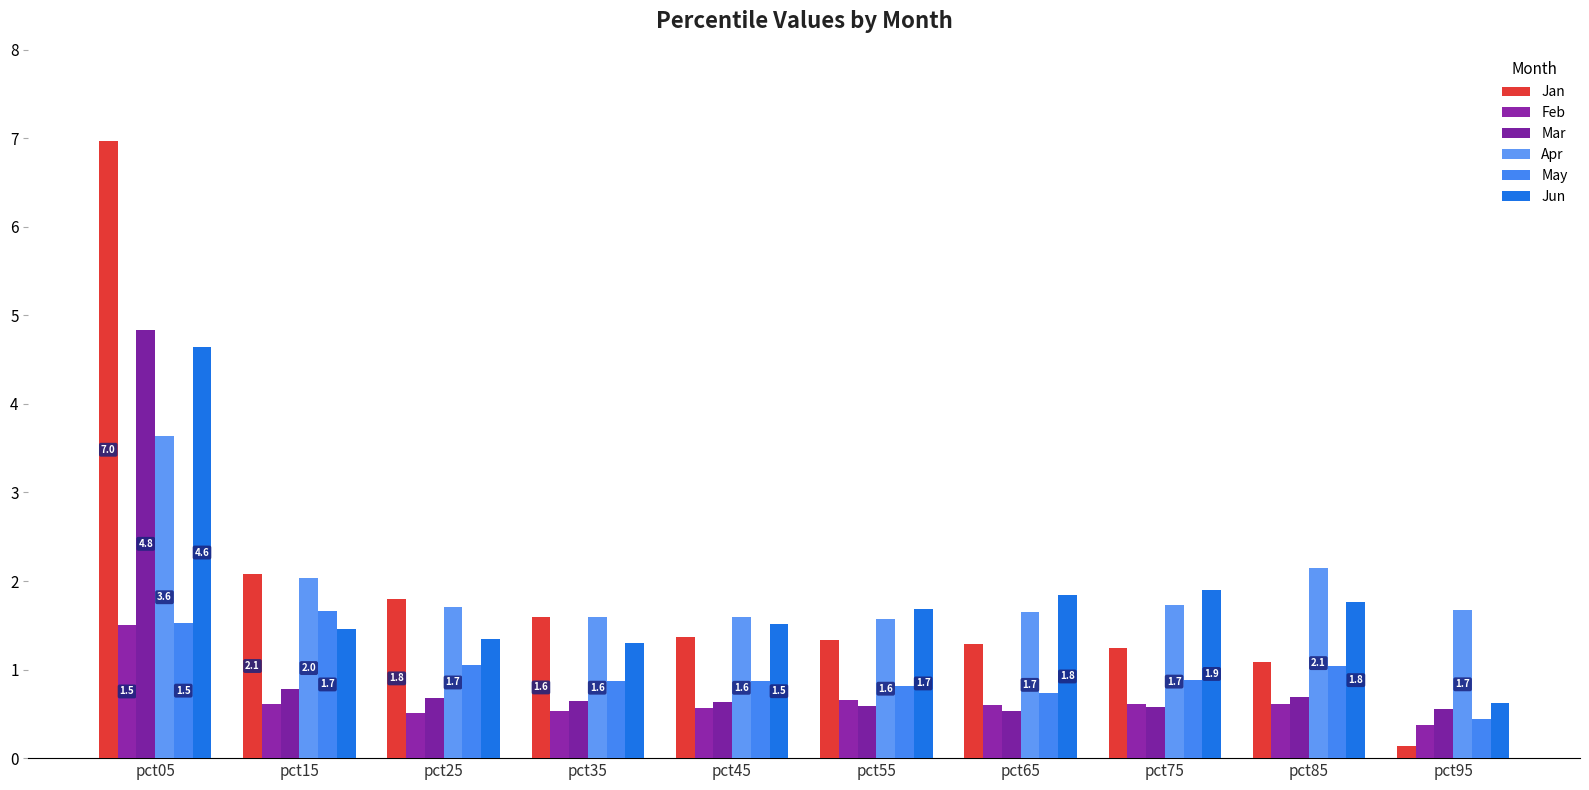

What are all the series names shown in the legend?

Jan, Feb, Mar, Apr, May, Jun